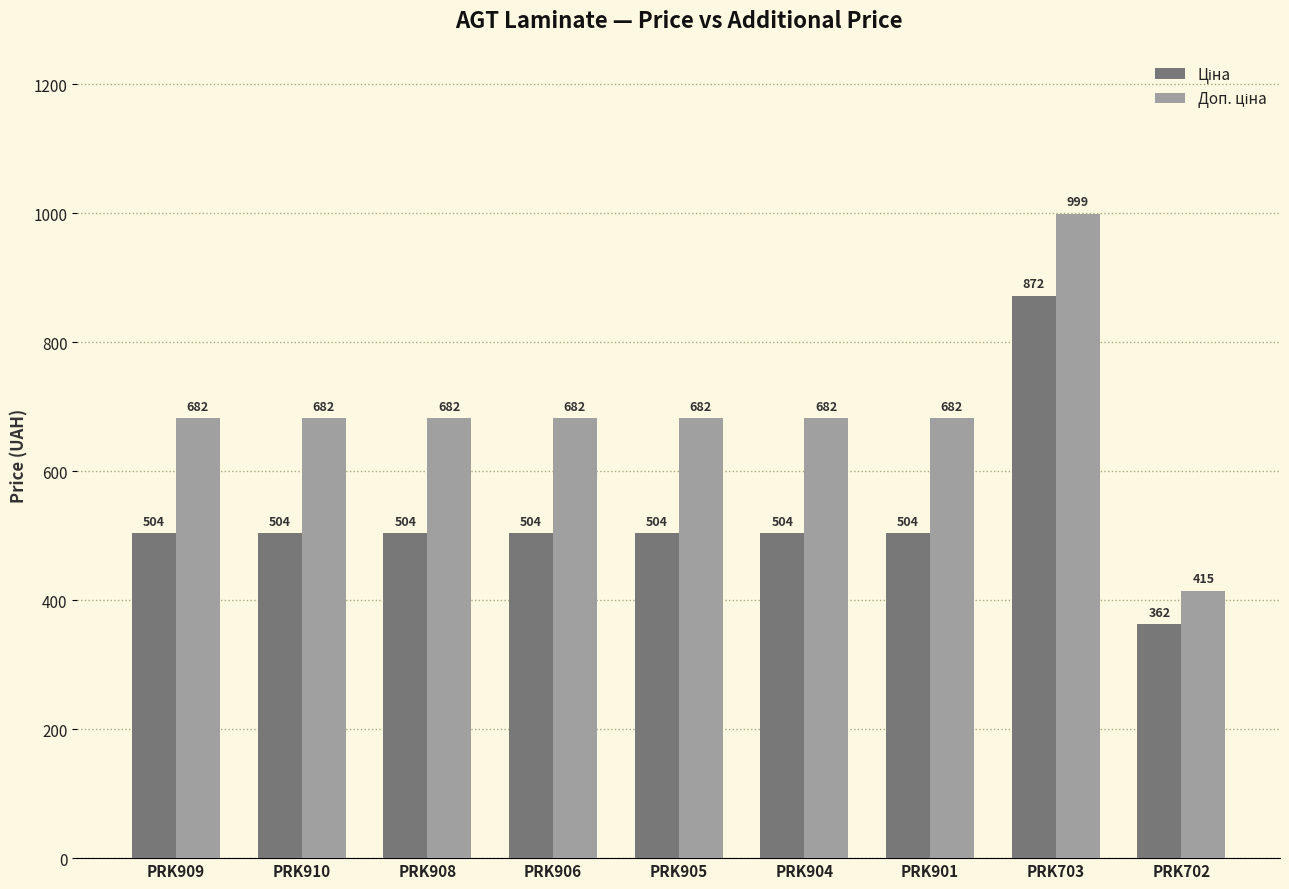

What is the maximum value shown in the chart?

999.3